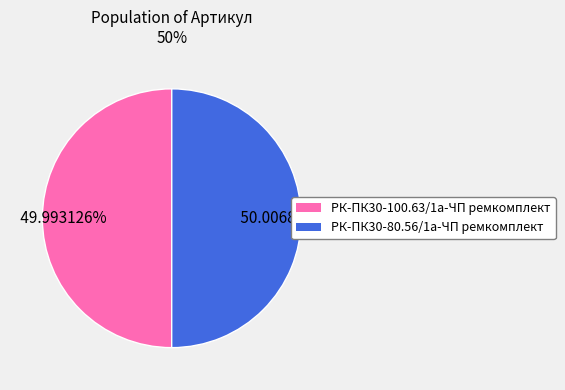

What portion of the pie excludes РК-ПК30-80.56/1а-ЧП ремкомплект?

50.0%